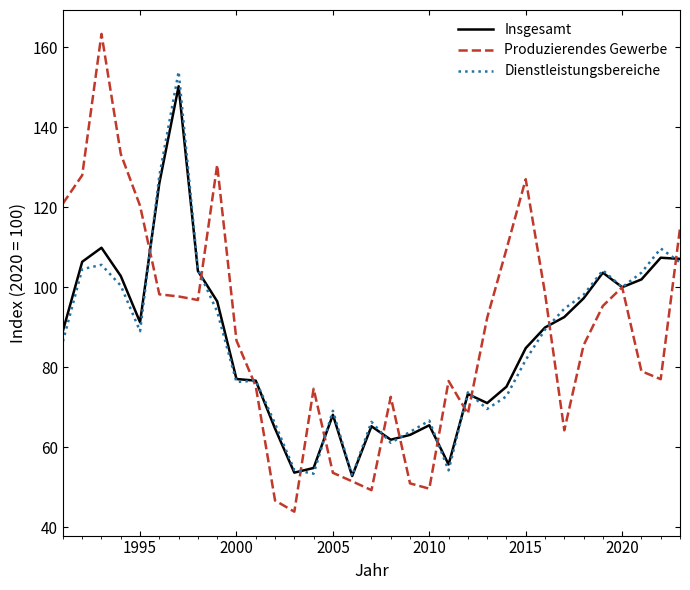

At how many categories does at least one series exceed 44?

33